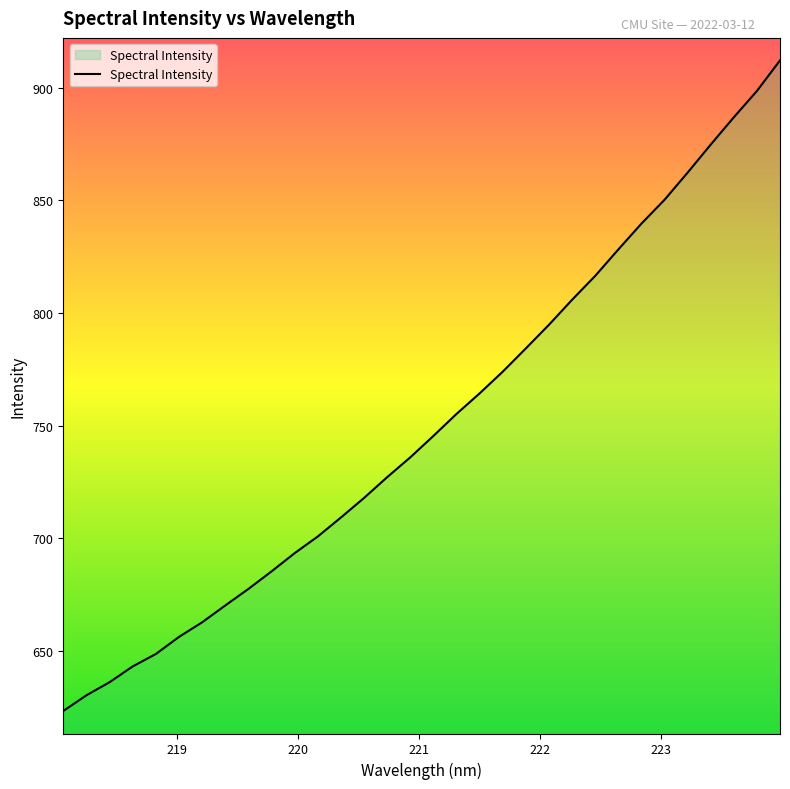

What is the smallest value displayed?

623.3